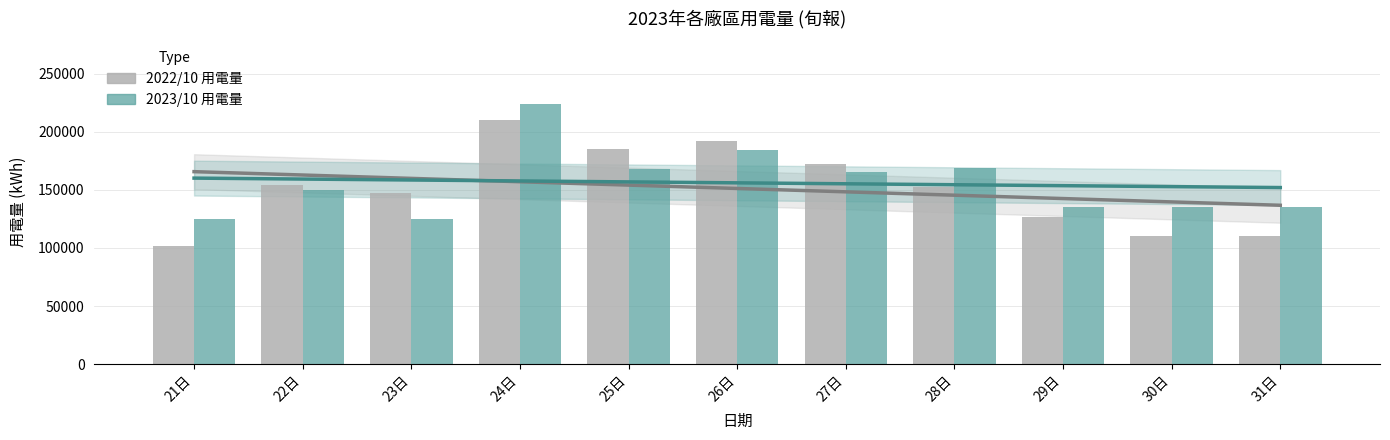

Reading right to left, extract all data points from this chart.

2022/10 用電量: 31日=110548.9	30日=110548.9	29日=126978.0	28日=152864.4	27日=171797.0	26日=191718.5	25日=185358.1	24日=210479.7	23日=147259.8	22日=154144.3	21日=101351.5
2023/10 用電量: 31日=135247.0	30日=135247.0	29日=135555.0	28日=168541.0	27日=165458.0	26日=184541.0	25日=168240.0	24日=223541.0	23日=124544.0	22日=150055.3	21日=125315.0